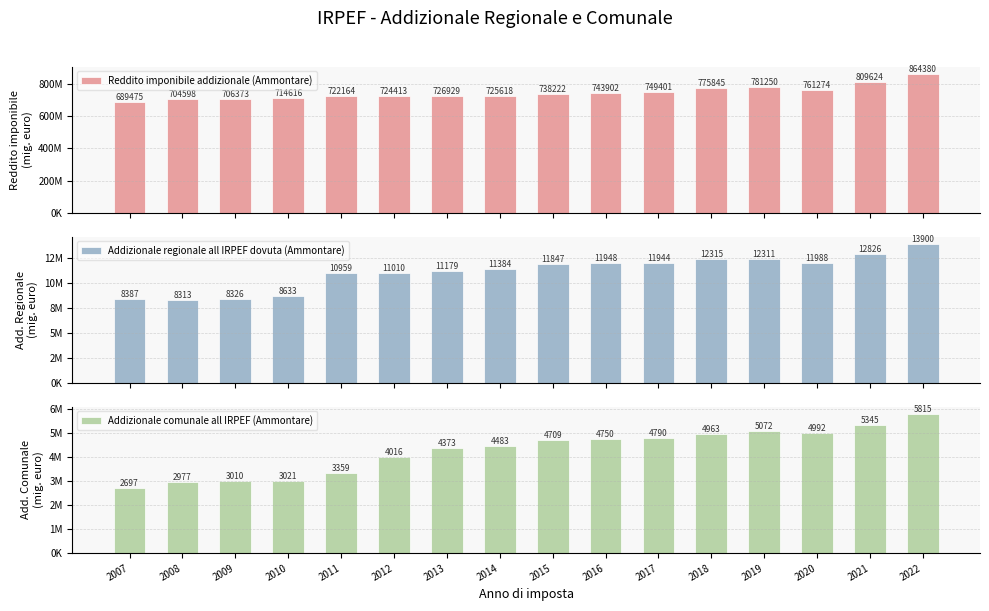

What value does the Addizionale regionale all IRPEF dovuta (Ammontare) series have at 2013?

11178998.0